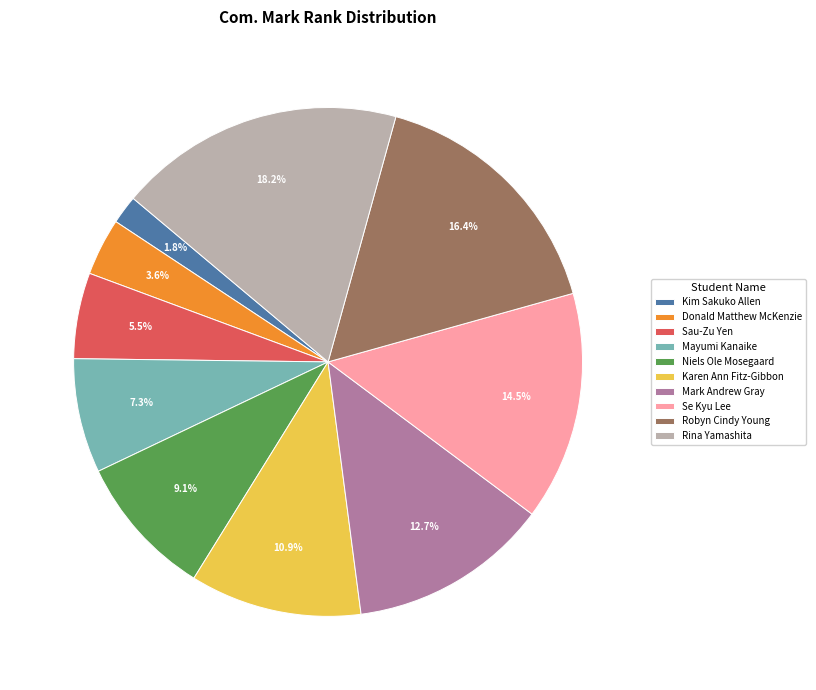

Is there a majority slice in this chart?

No